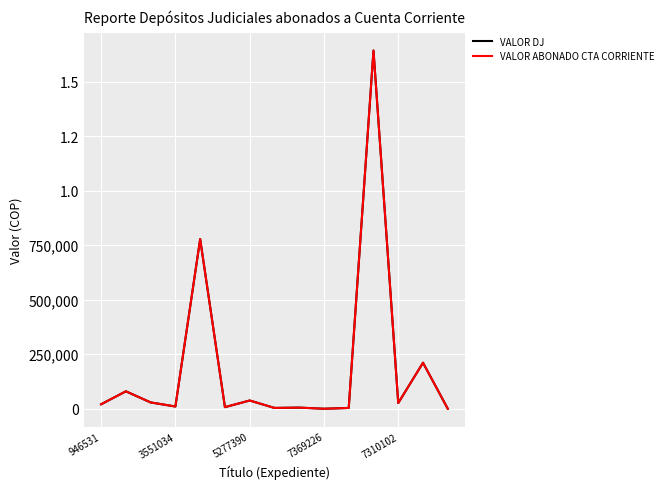

What are all the series names shown in the legend?

VALOR DJ, VALOR ABONADO CTA CORRIENTE